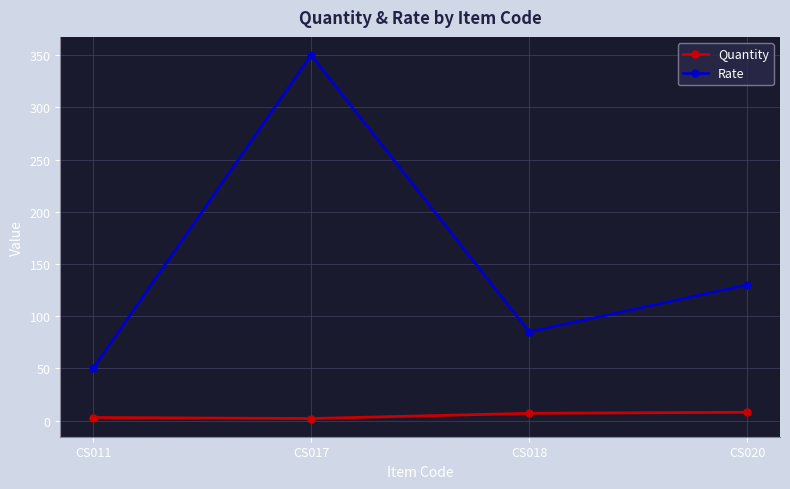

How many data points does each series have?

4